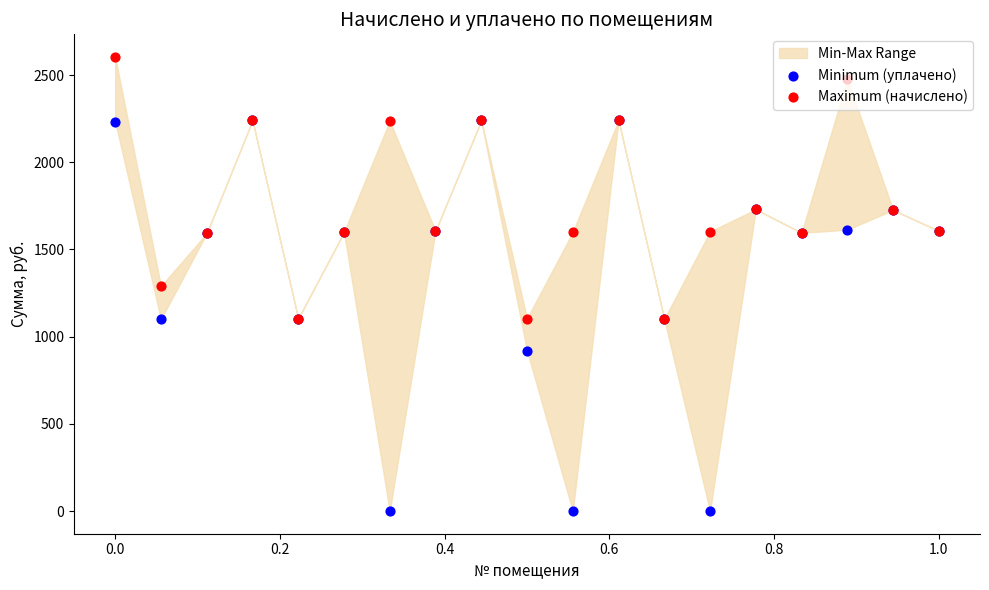

At how many categories does at least one series exceed 1731?

6